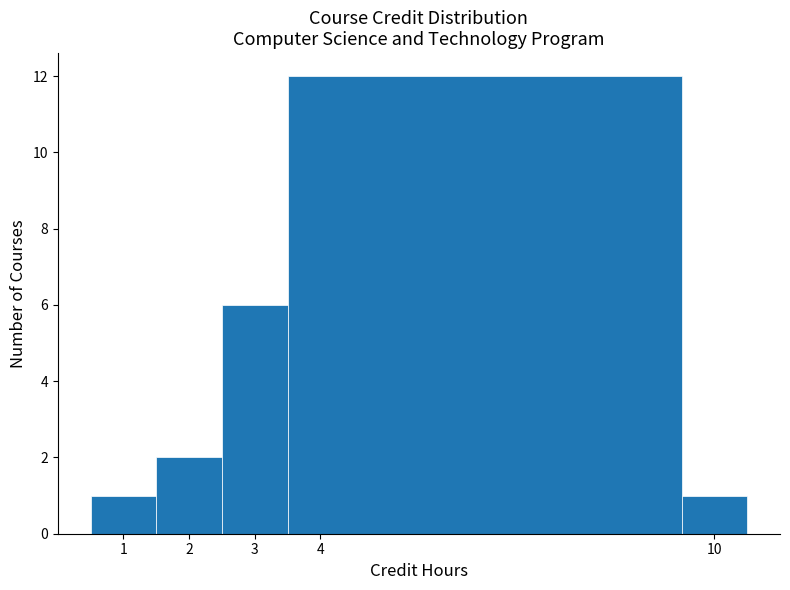

Over which range of the x-axis is the bar tallest?

3.5 to 9.5